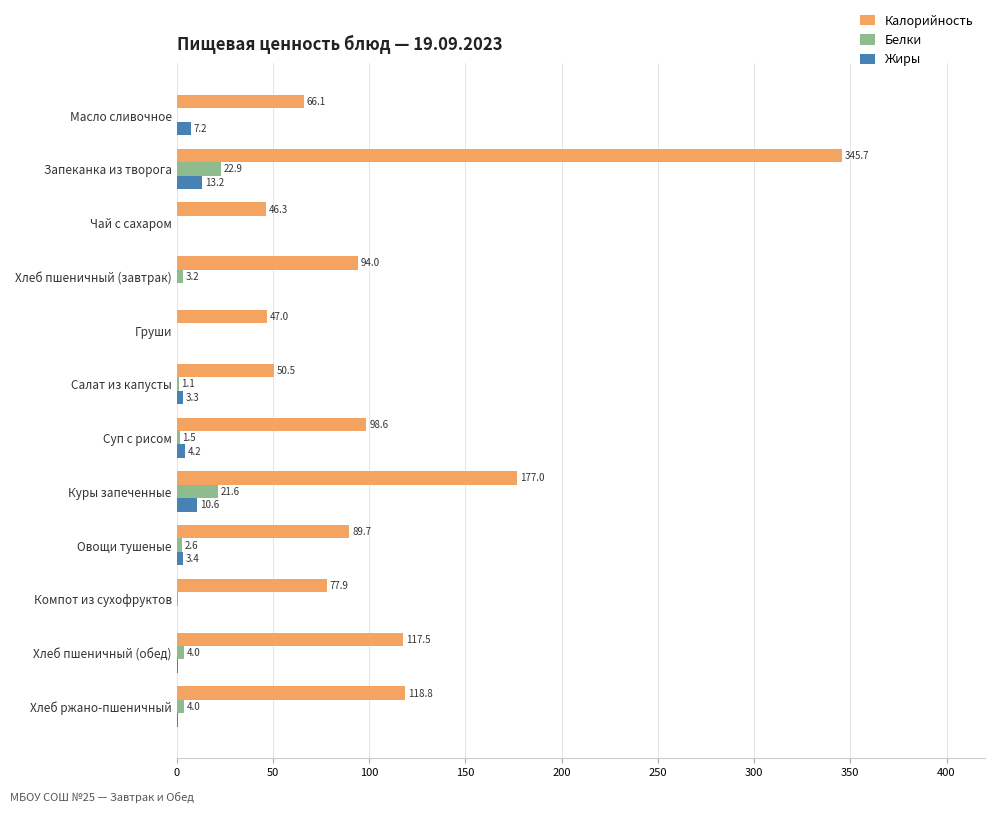

Which series changed the most between Хлеб пшеничный (завтрак) and Компот из сухофруктов?

Калорийность